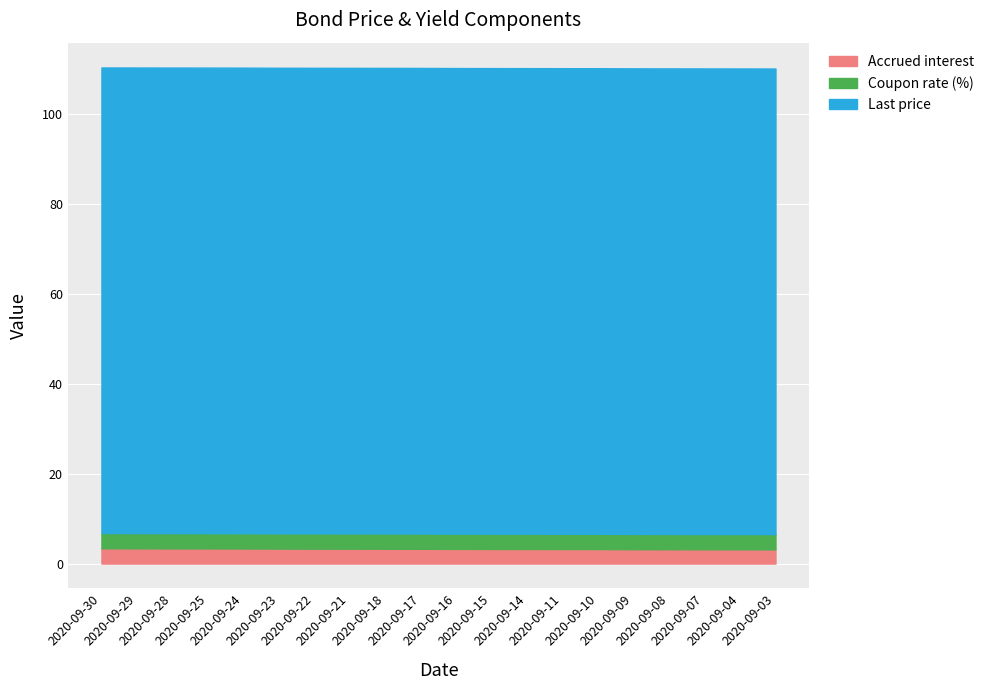

Reading left to right, transcribe all the data shown in this chart.

Accrued interest: 3.4	3.4	3.4	3.4	3.4	3.3	3.3	3.3	3.3	3.3	3.3	3.3	3.2	3.2	3.2	3.2	3.2	3.2	3.2	3.2
Coupon rate (%): 3.4	3.4	3.4	3.4	3.4	3.4	3.4	3.4	3.4	3.4	3.4	3.4	3.4	3.4	3.4	3.4	3.4	3.4	3.4	3.4
Last price: 103.6	103.6	103.6	103.6	103.6	103.6	103.6	103.6	103.6	103.6	103.6	103.6	103.6	103.6	103.6	103.6	103.6	103.6	103.6	103.6